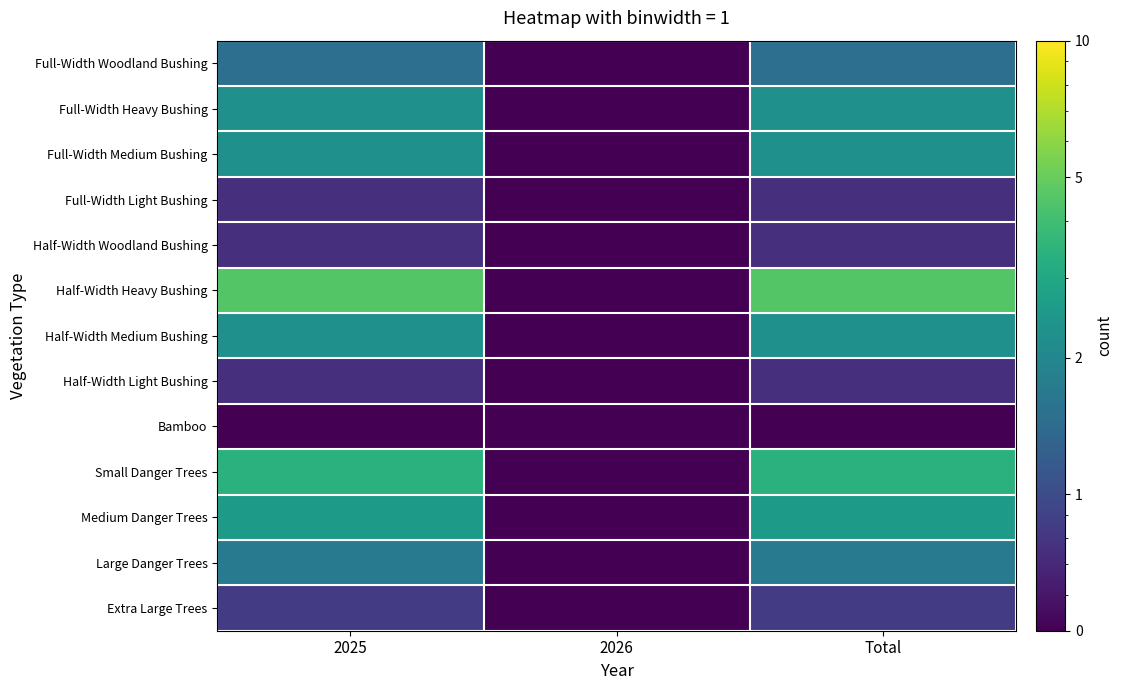

At which category does the chart reach its peak across all series?

2025